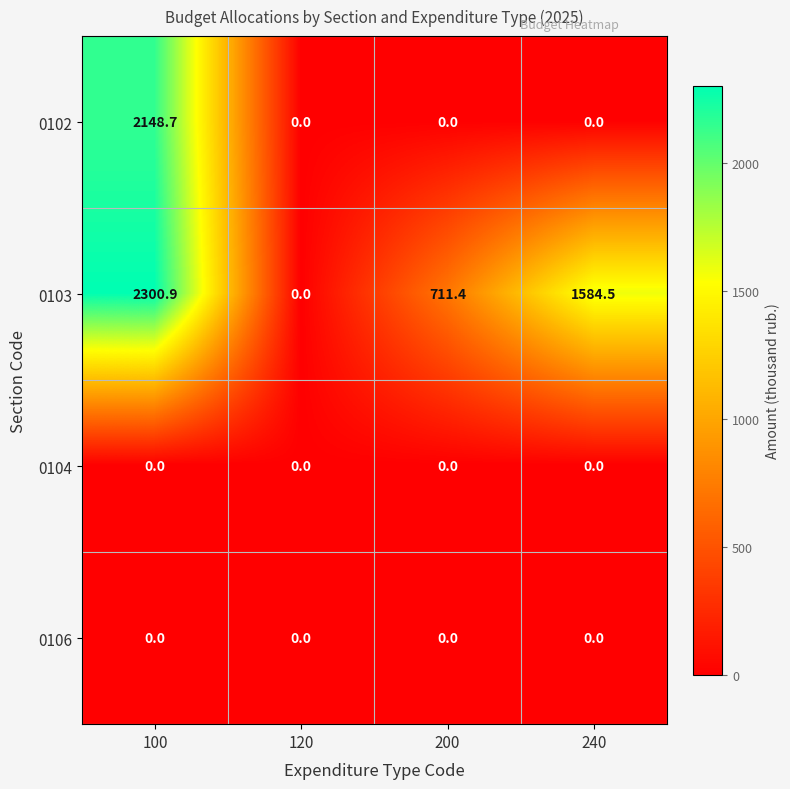

Which series has the largest range (max minus min)?

0103